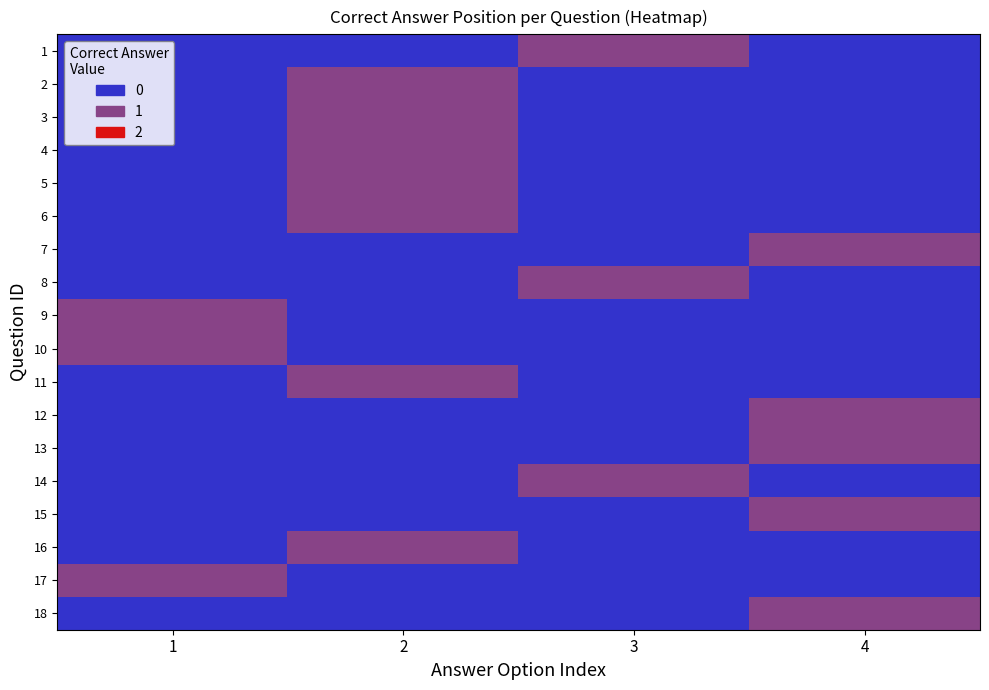

Count the number of data series in this chart.

18